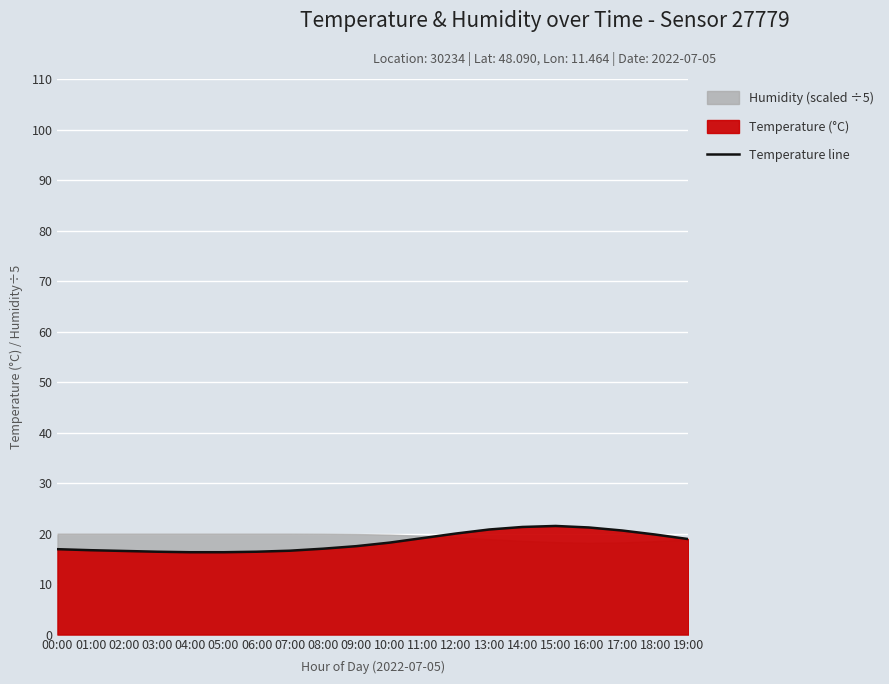

Is it true that the value at 13:00 is 8.1?

False